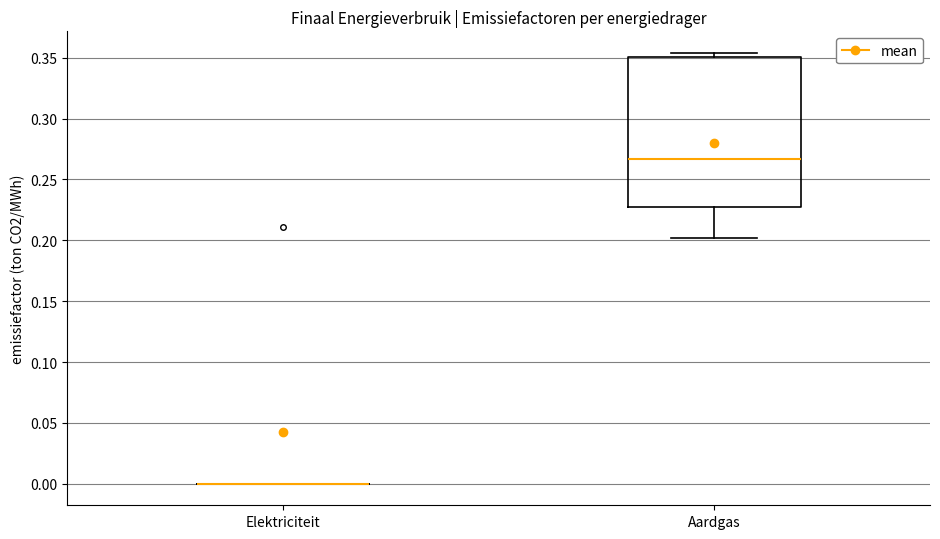

Which box is the tallest, from its lower edge to its upper edge?

Aardgas